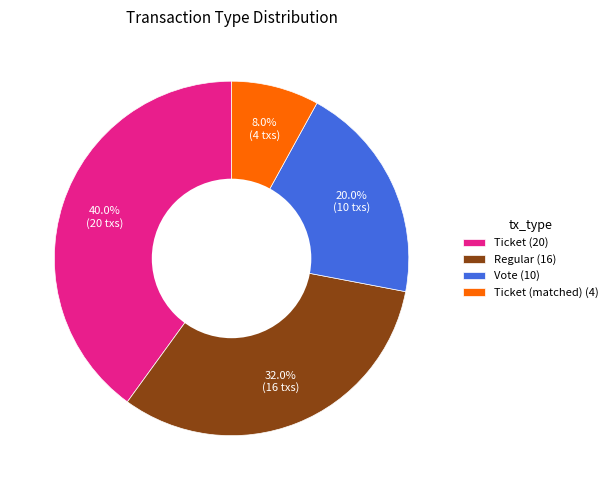

Between Regular (16) and Ticket (matched) (4), which is larger?

Regular (16)